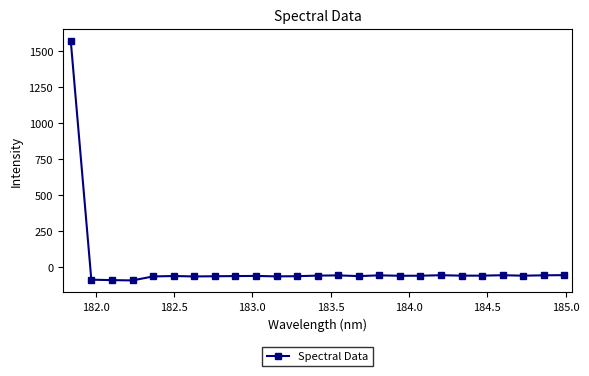

What is the difference between the maximum and minimum values?

1661.6